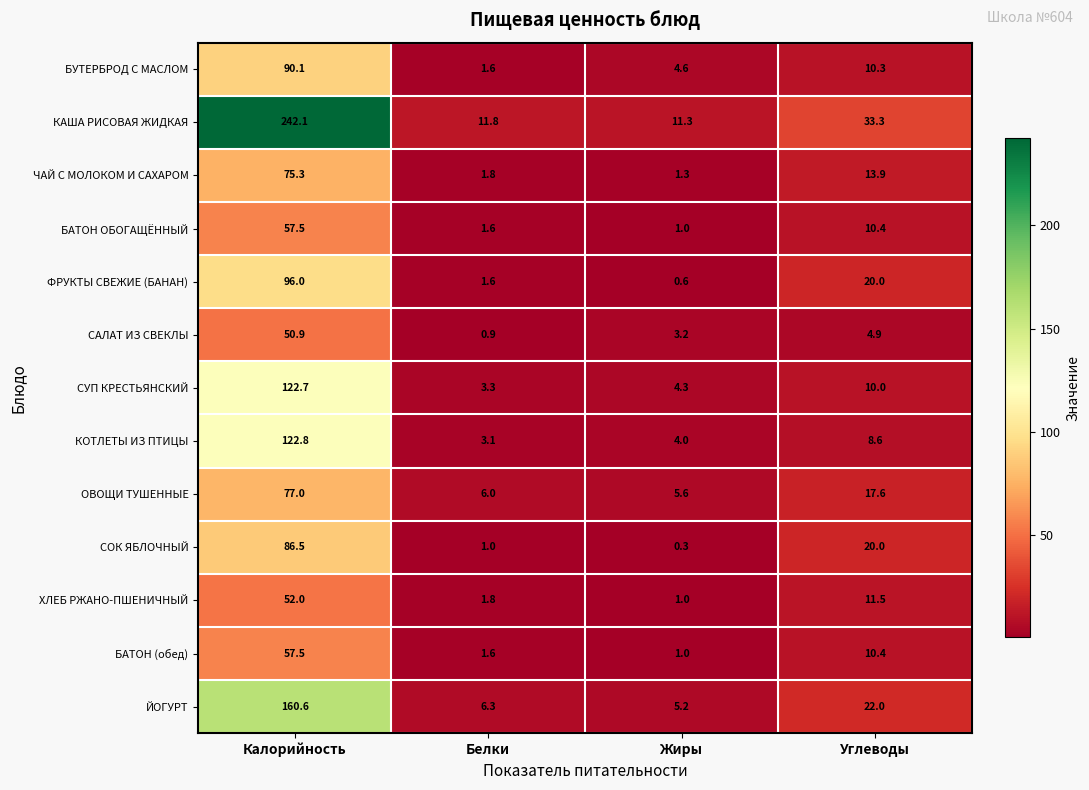

What is the minimum value shown in the chart?

0.3